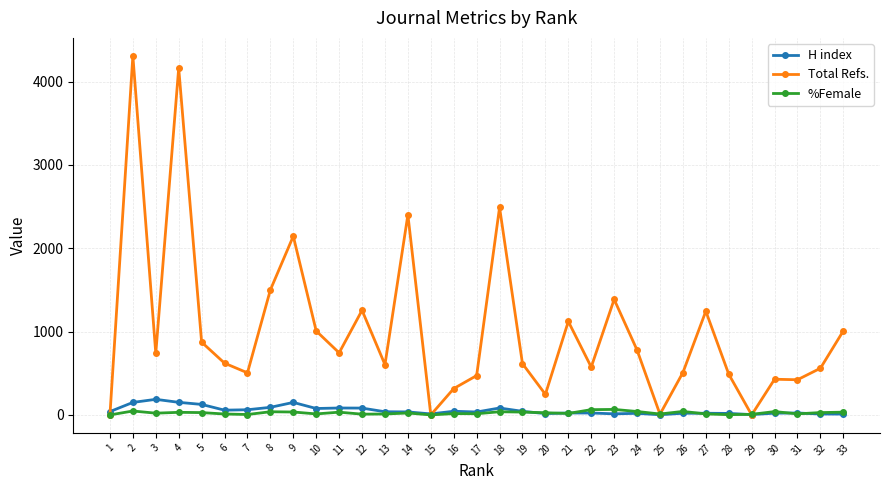

Rank the series by their maximum value, from lowest to highest.

%Female, H index, Total Refs.